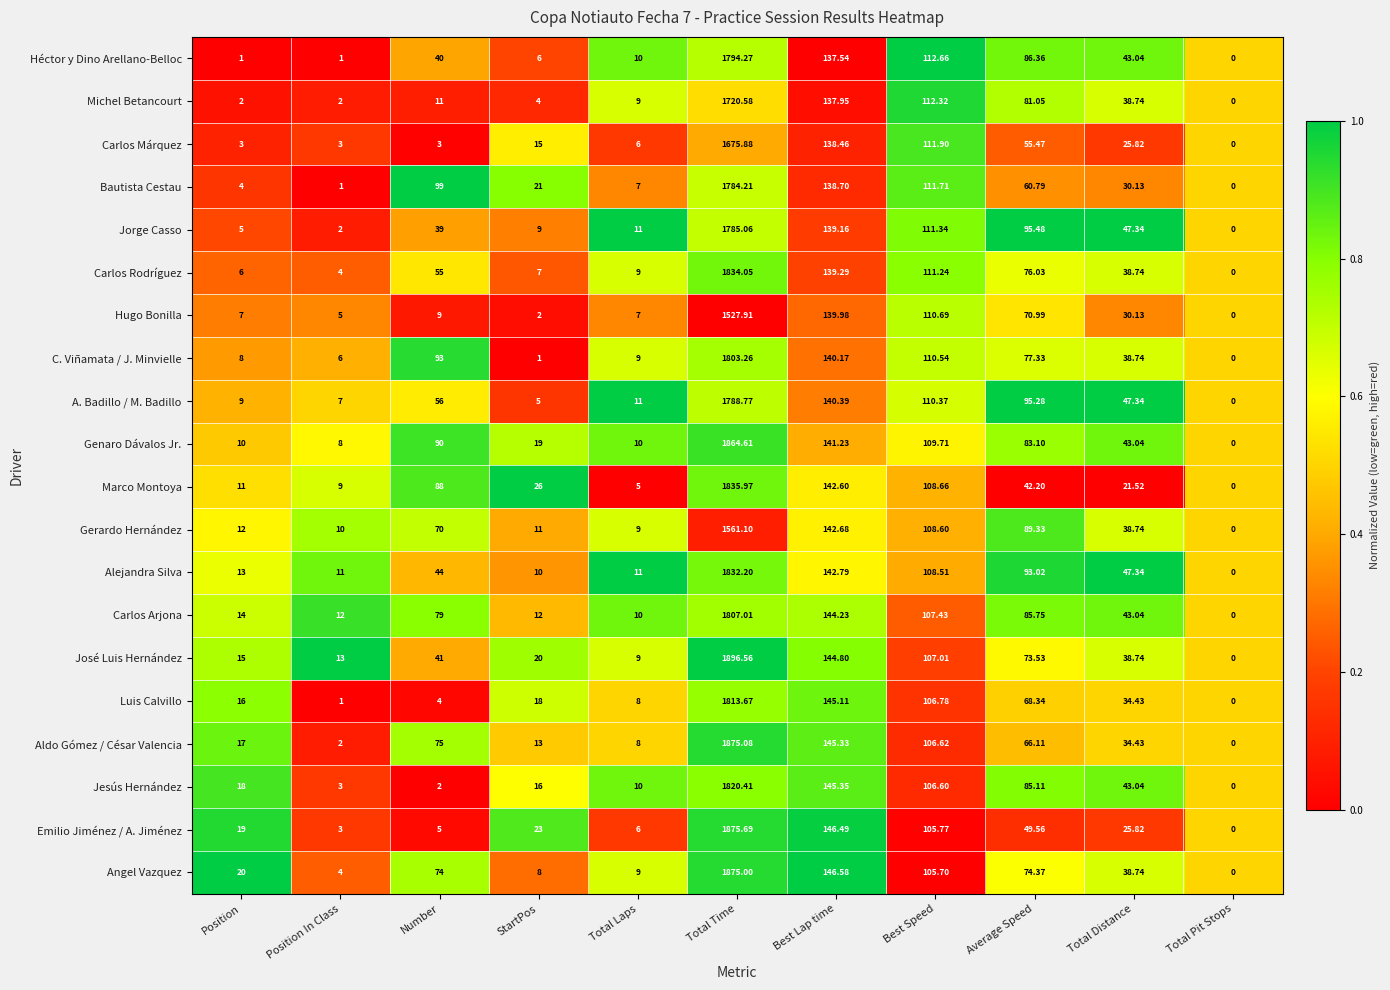

Count the number of data series in this chart.

20